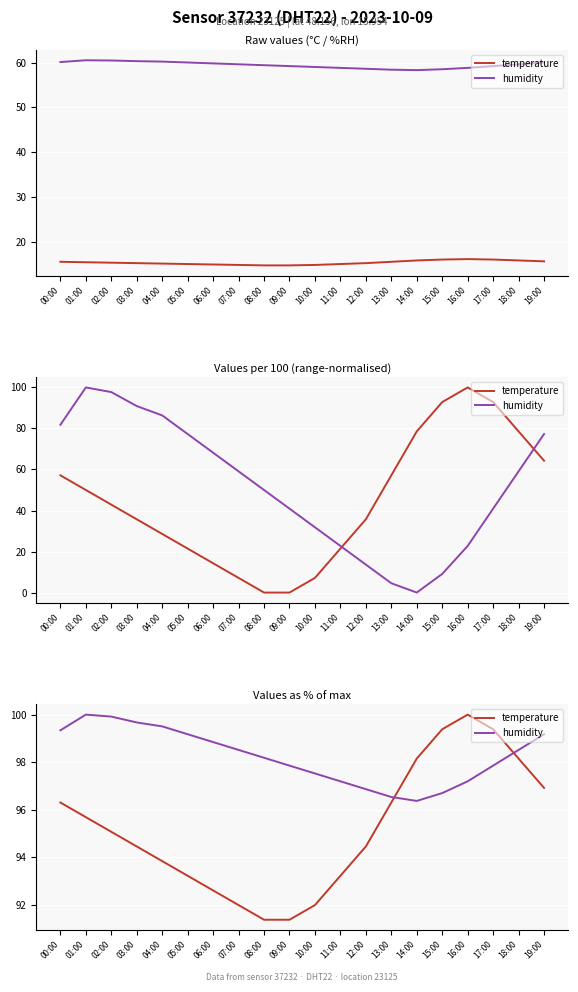

What is the sum of the temperature values at 02:00 and 09:00?

186.4